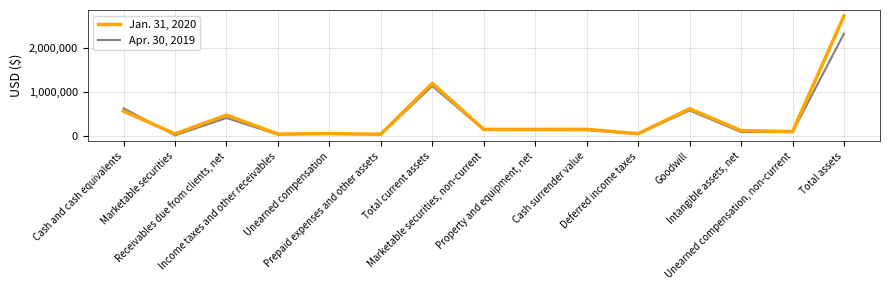

At Total current assets, list the series in order from smallest to largest.

Apr. 30, 2019, Jan. 31, 2020